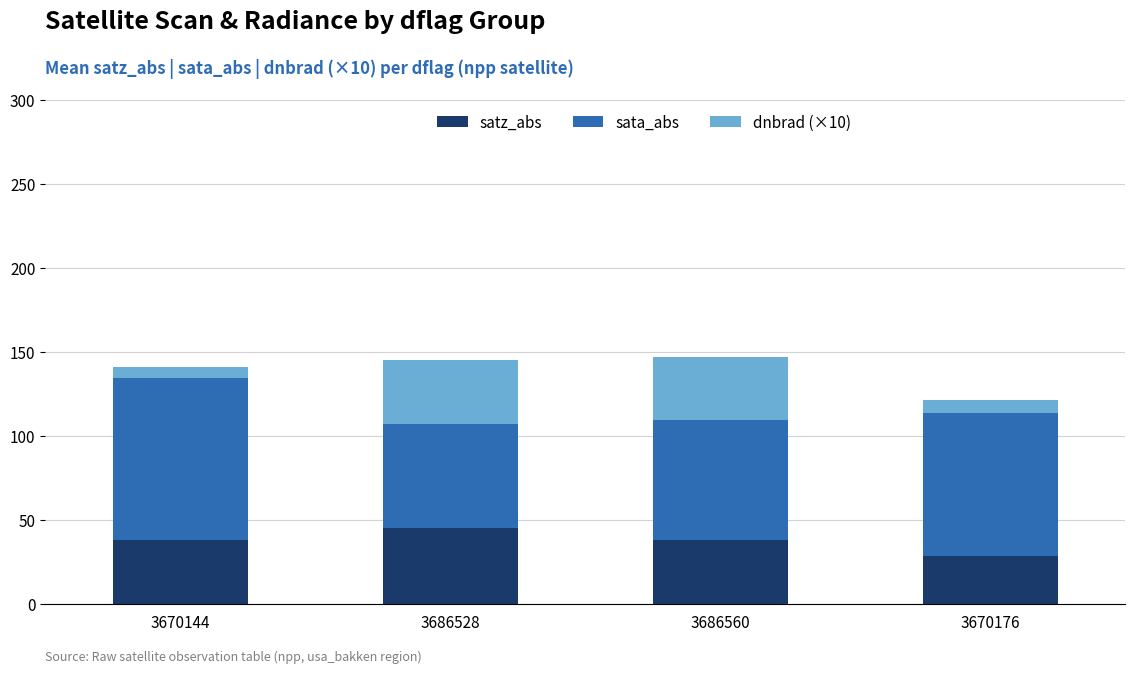

What is the total value across all series at 3686560?

147.1